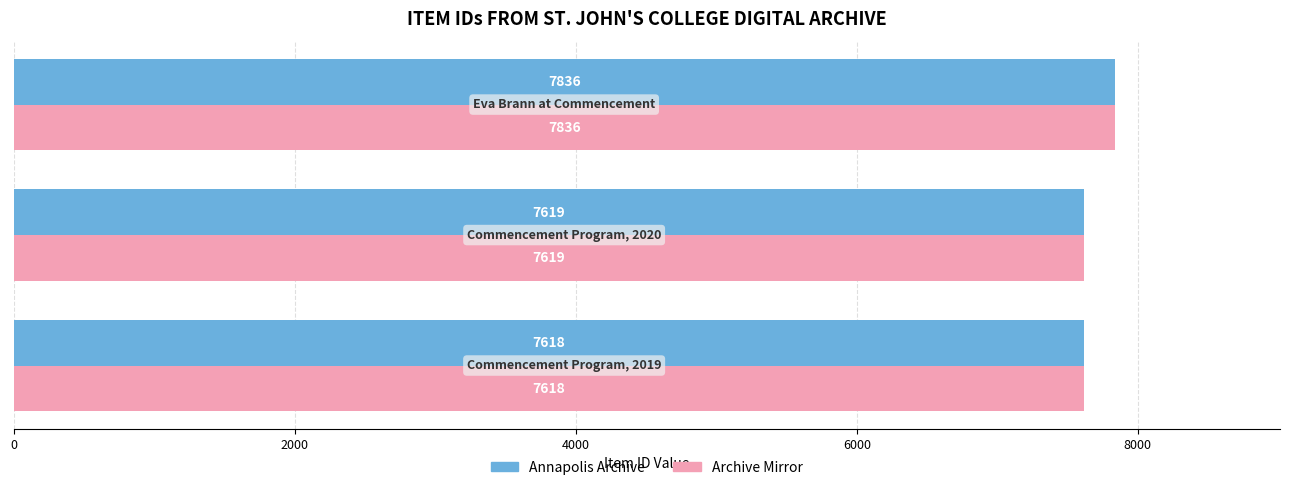

How many data points in Annapolis Archive are less than 7619?

1